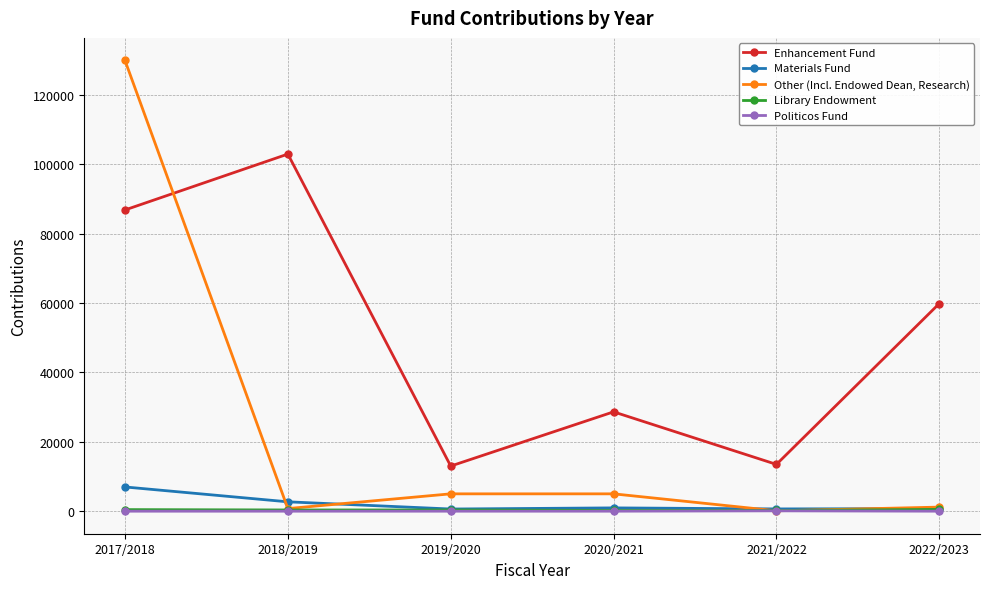

What is the maximum value shown in the chart?

129960.0